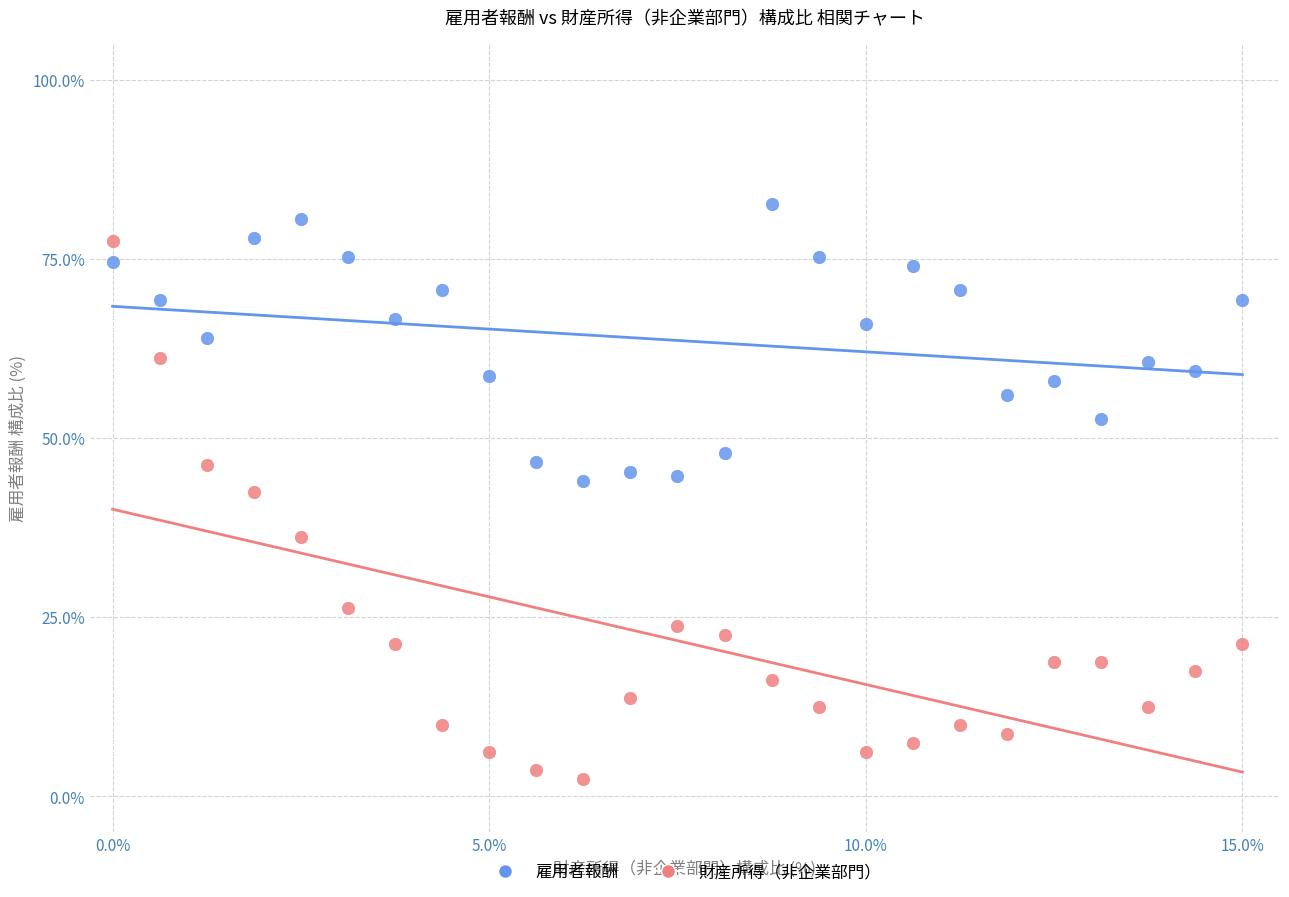

Which series has the largest Y range (max minus min)?

財産所得（非企業部門）